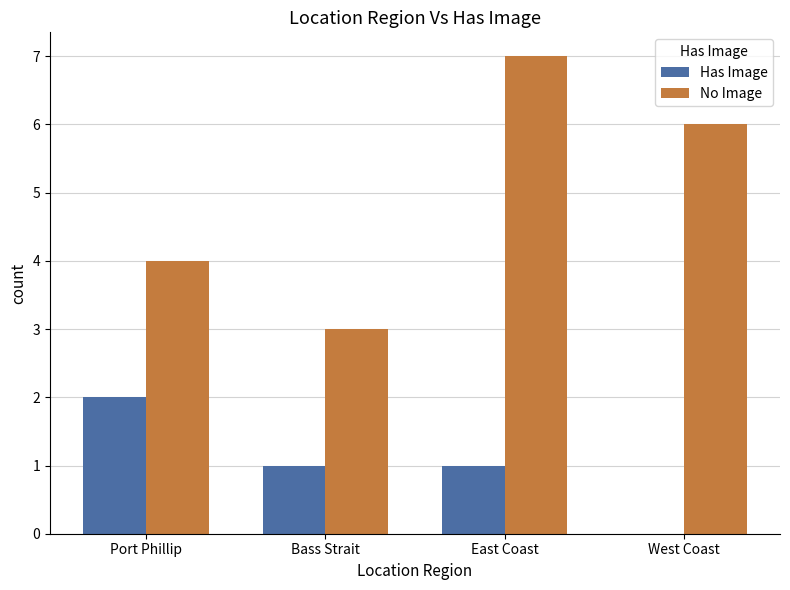

What is the sum of all No Image values?

20